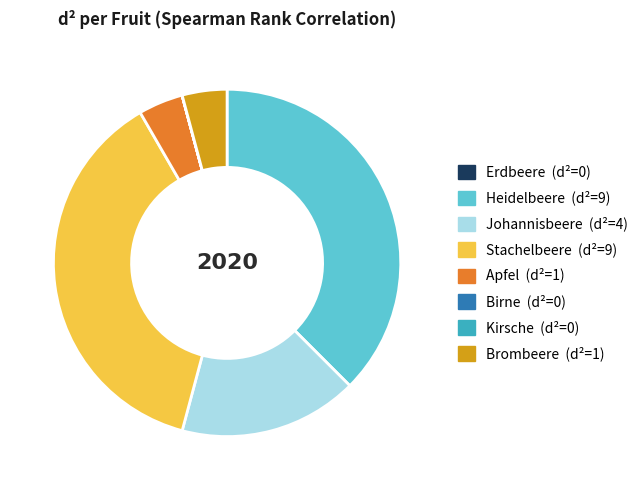

The Apfel (d²=1) slice represents 15% of the pie. True or false?

False